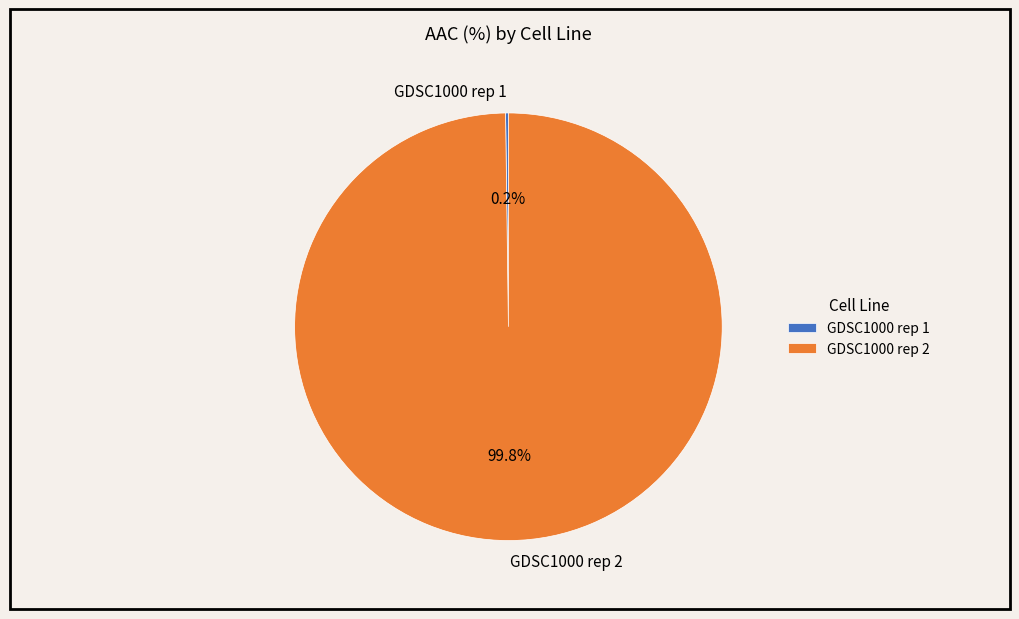

Is there any slice that represents more than half of the pie?

Yes